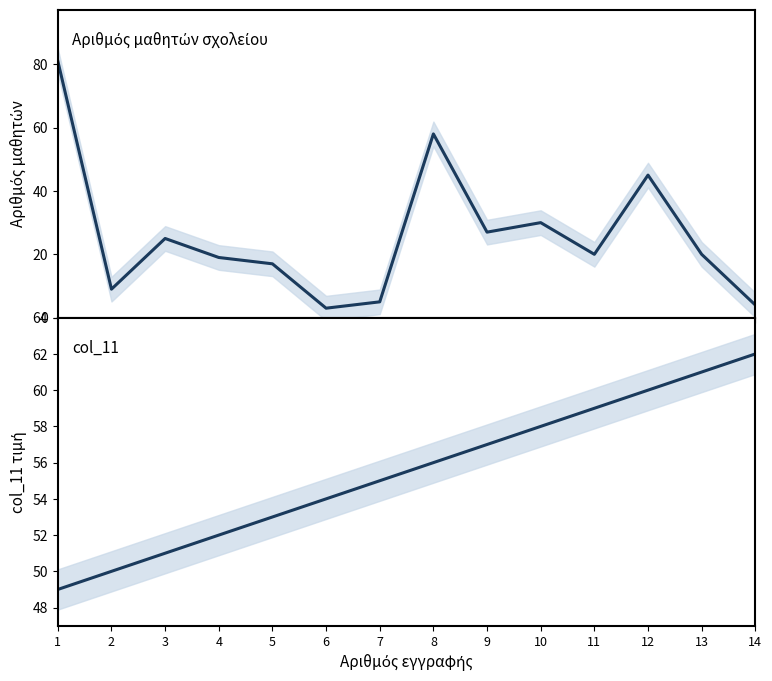

Which series has the widest spread of values?

Αριθμός μαθητών σχολείου